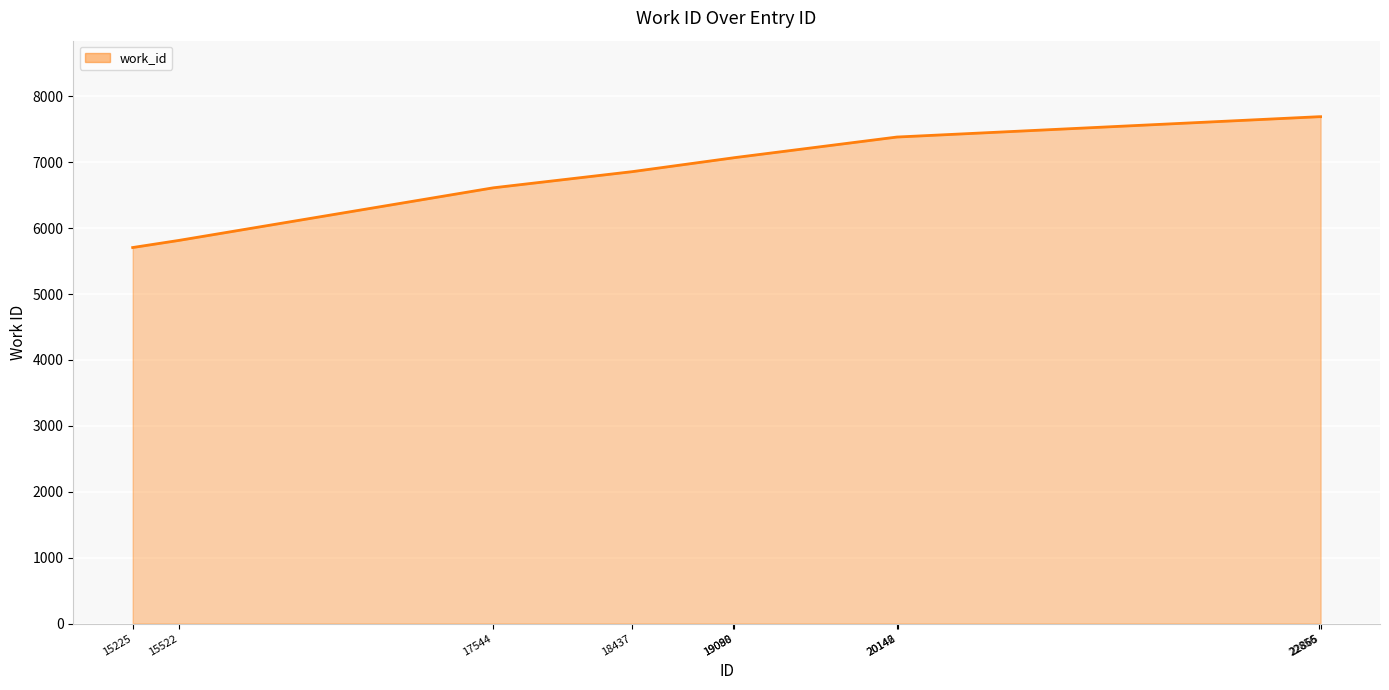

How many values are below 7067?

5